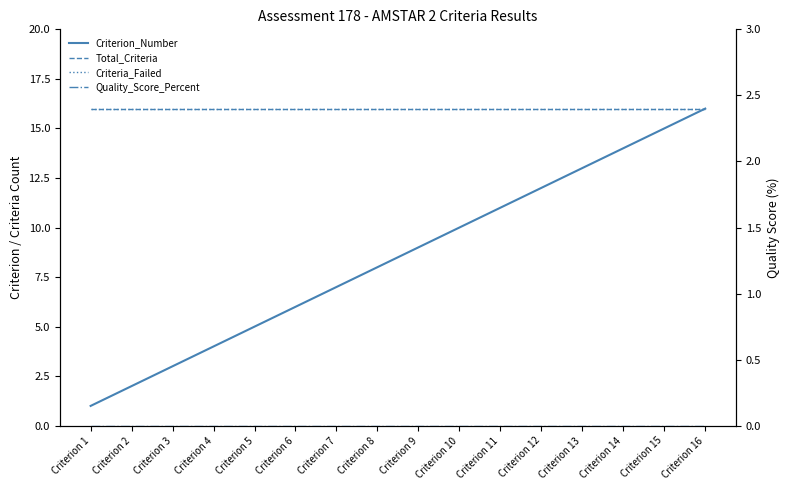

Rank the series at Criterion 12 from lowest to highest value.

Quality_Score_Percent, Criterion_Number, Total_Criteria, Criteria_Failed